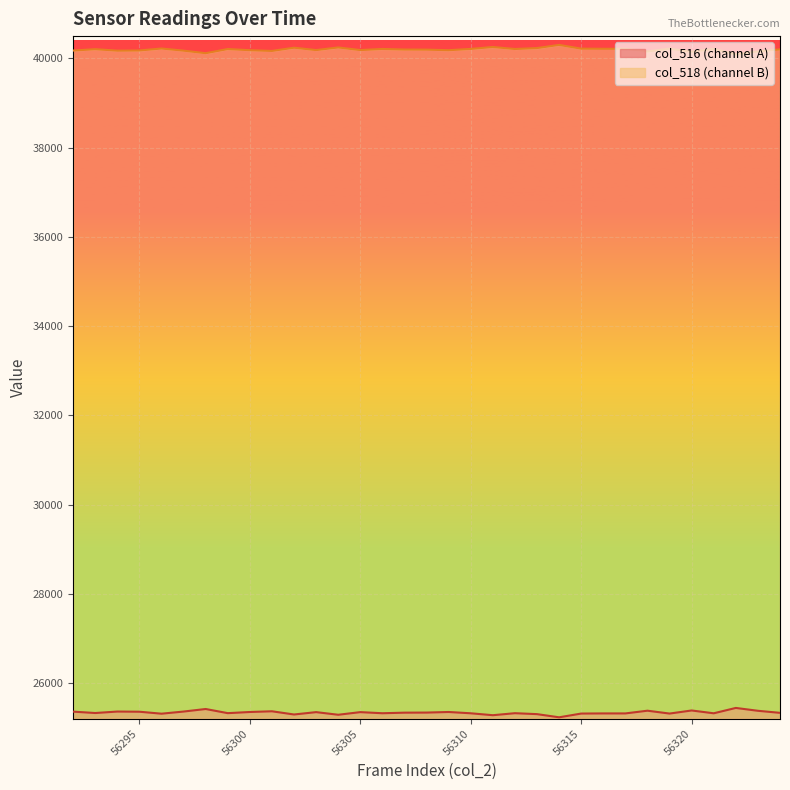

At which label does col_518 first exceed 40203?

56293